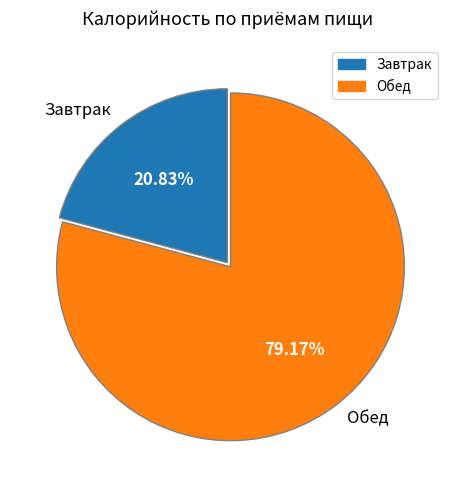

How many segments does this pie chart have?

2